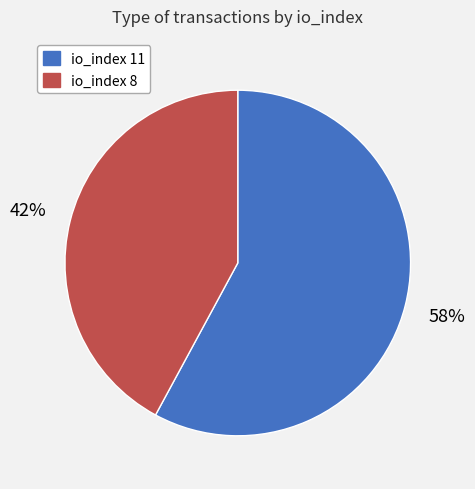

Rank the categories by value from lowest to highest.

io_index 8, io_index 11